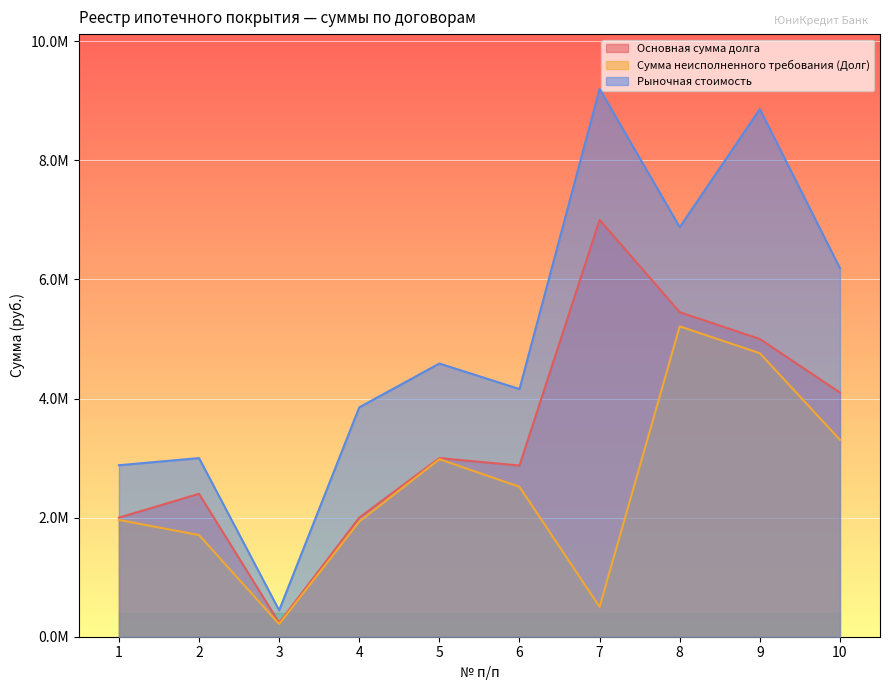

Is it true that Сумма неисполненного требования (Долг) equals 764787.2 at 2?

False